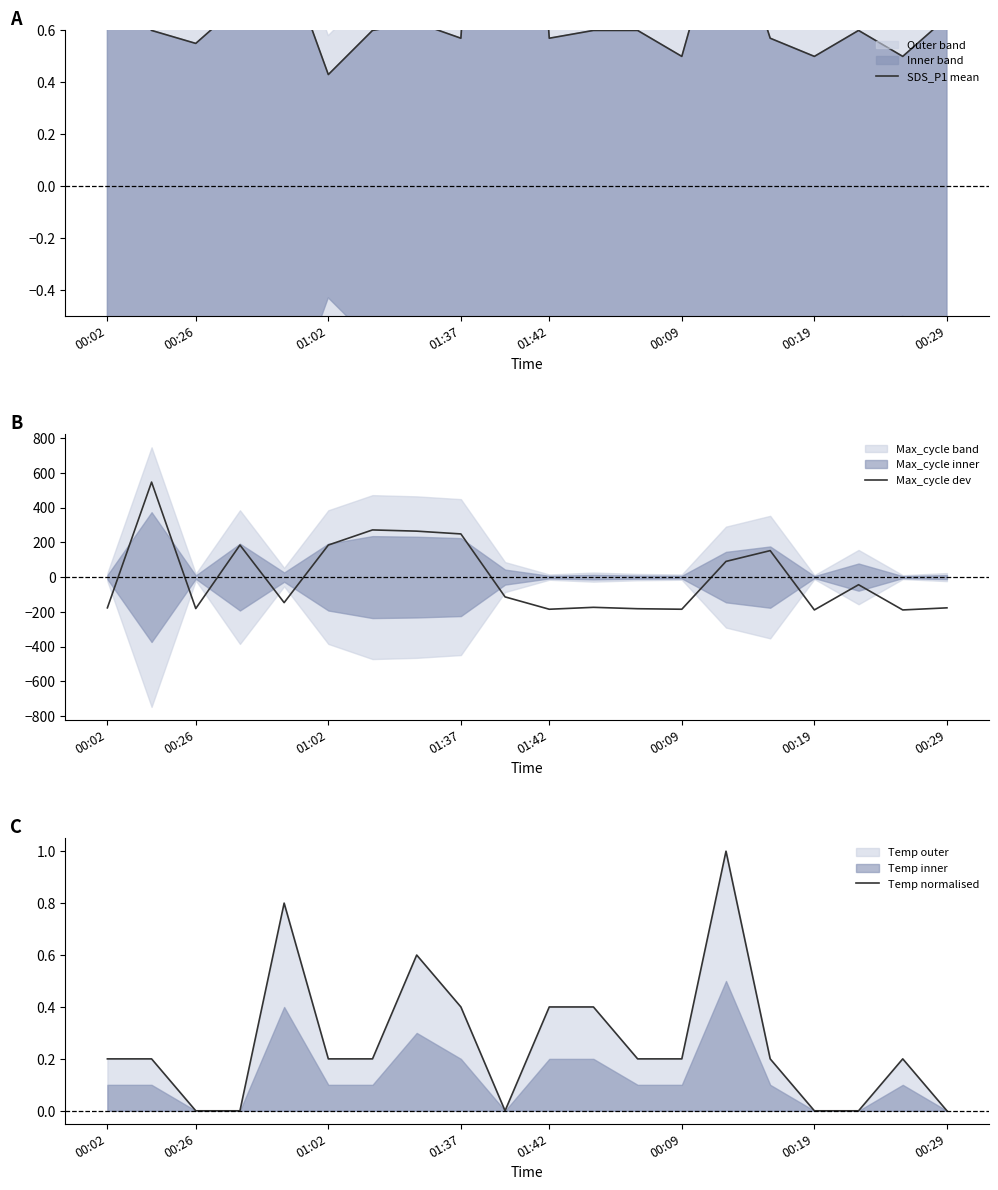

Reading left to right, what are all the values shown in this chart?

SDS_P1 mean: 0.8	0.6	0.6	0.7	0.9	0.4	0.6	0.6	0.6	3.0	0.6	0.6	0.6	0.5	1.1	0.6	0.5	0.6	0.5	0.7
Max_cycle dev: -176.8	546.2	-180.8	184.2	-146.8	184.2	271.2	264.2	248.2	-113.8	-184.8	-173.8	-181.8	-184.8	90.2	152.2	-188.8	-43.8	-188.8	-176.8
Temp normalised: 0.2	0.2	0.0	0.0	0.8	0.2	0.2	0.6	0.4	0.0	0.4	0.4	0.2	0.2	1.0	0.2	0.0	0.0	0.2	0.0